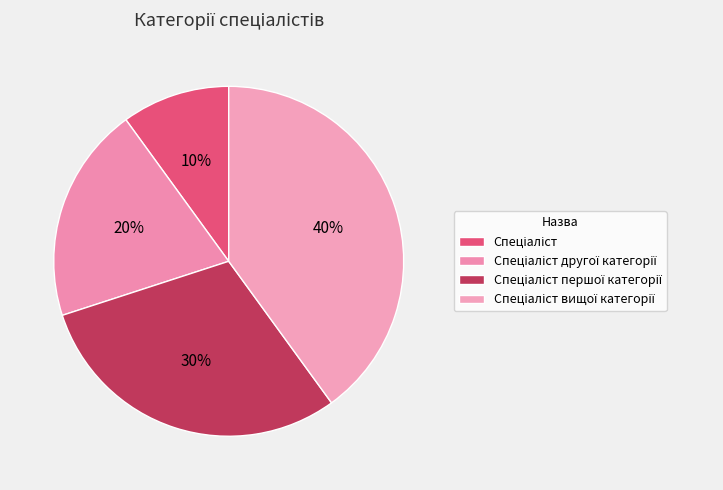

Is the sum of Спеціаліст другої категорії and Спеціаліст вищої категорії greater than half?

Yes